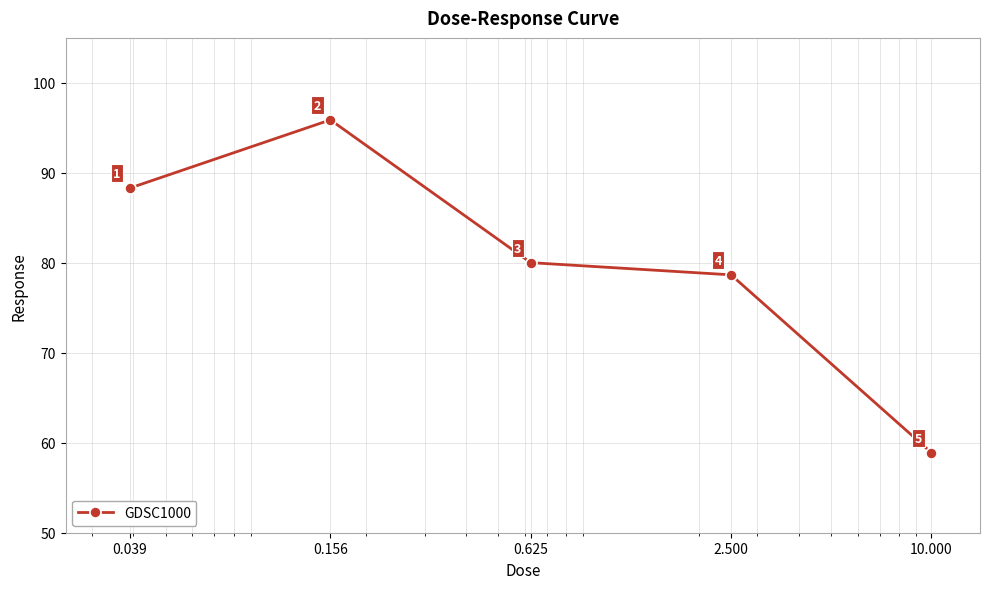

How many interior local peaks (higher than both neighbors) does the data have?

1